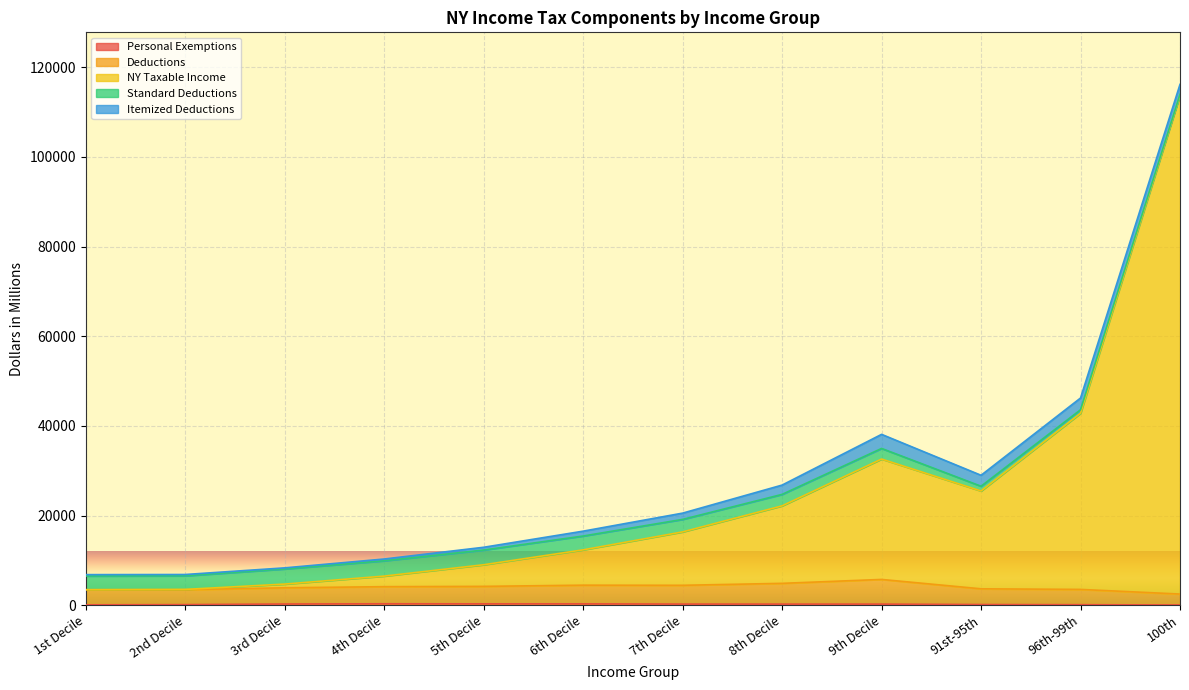

Between 1st Decile and 4th Decile, which series saw the biggest shift?

NY Taxable Income